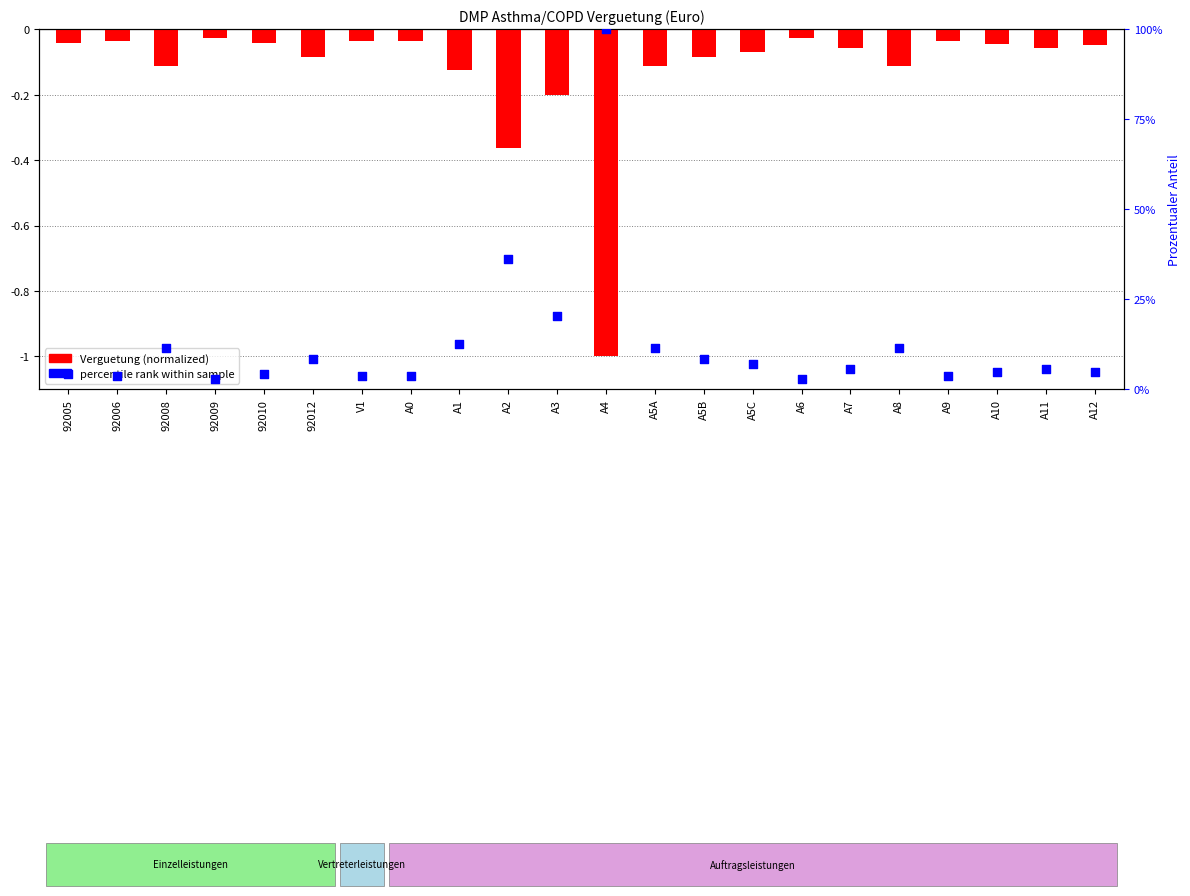

Which series contains the highest Y value?

percentile rank